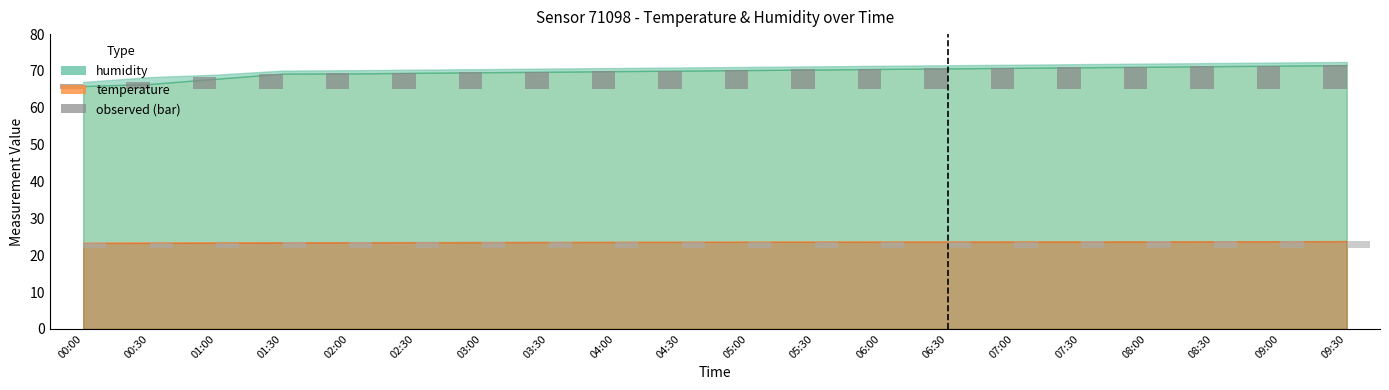

Which series has the widest spread of values?

humidity (bar)